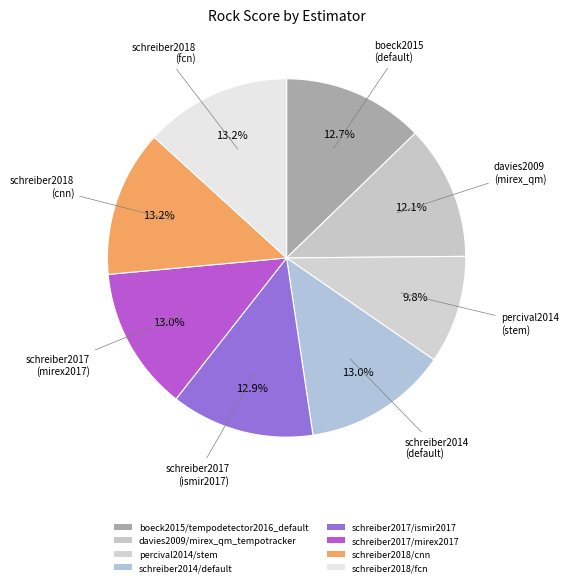

Is it true that percival2014/stem is 10% of the pie?

True